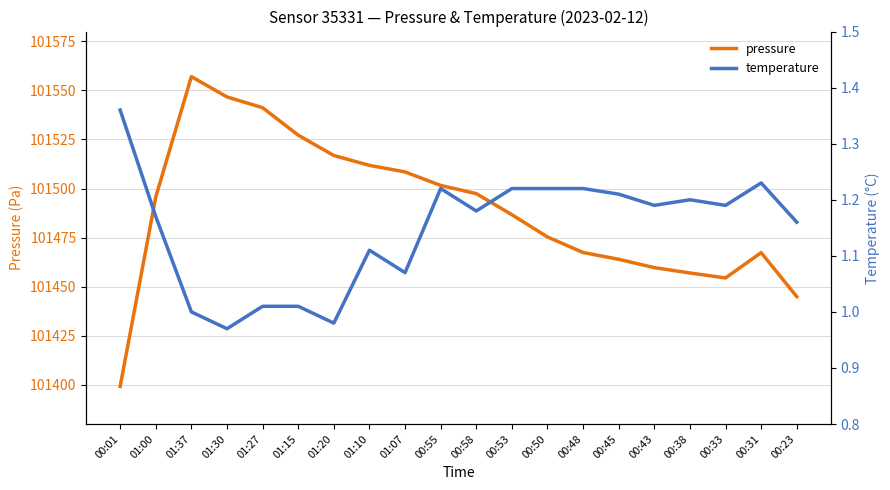

Between 00:45 and 00:38, which series saw the biggest shift?

pressure